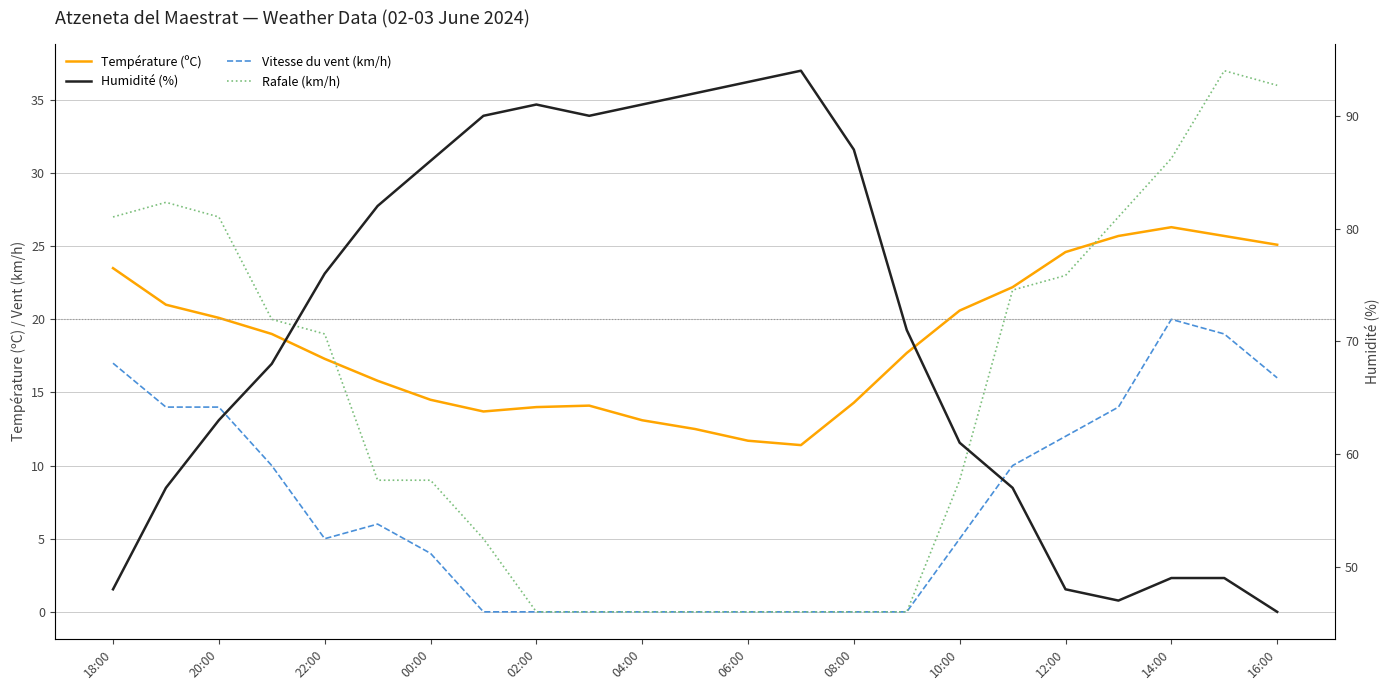

At 19, list the series in order from largest to smallest.

Humidité (%), Rafale (km/h), Température (ºC), Vitesse du vent (km/h)